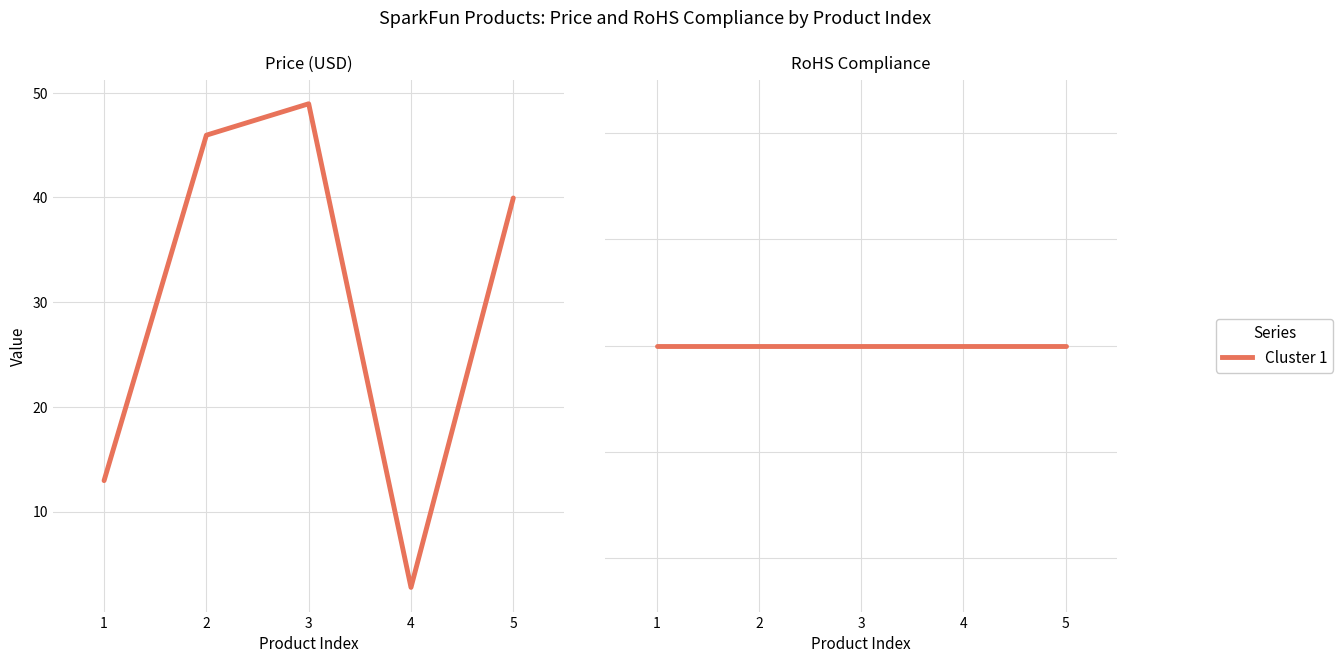

What is the value of the RoHS Compliance point at the 5th from the left?

1.0